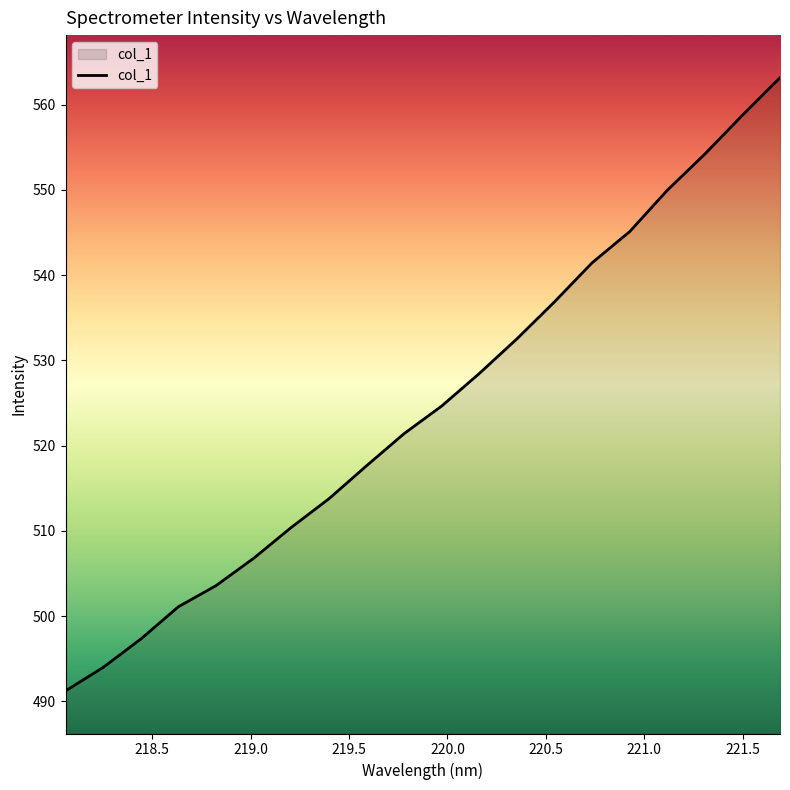

True or false: the data has more than 0 interior local peaks.

False